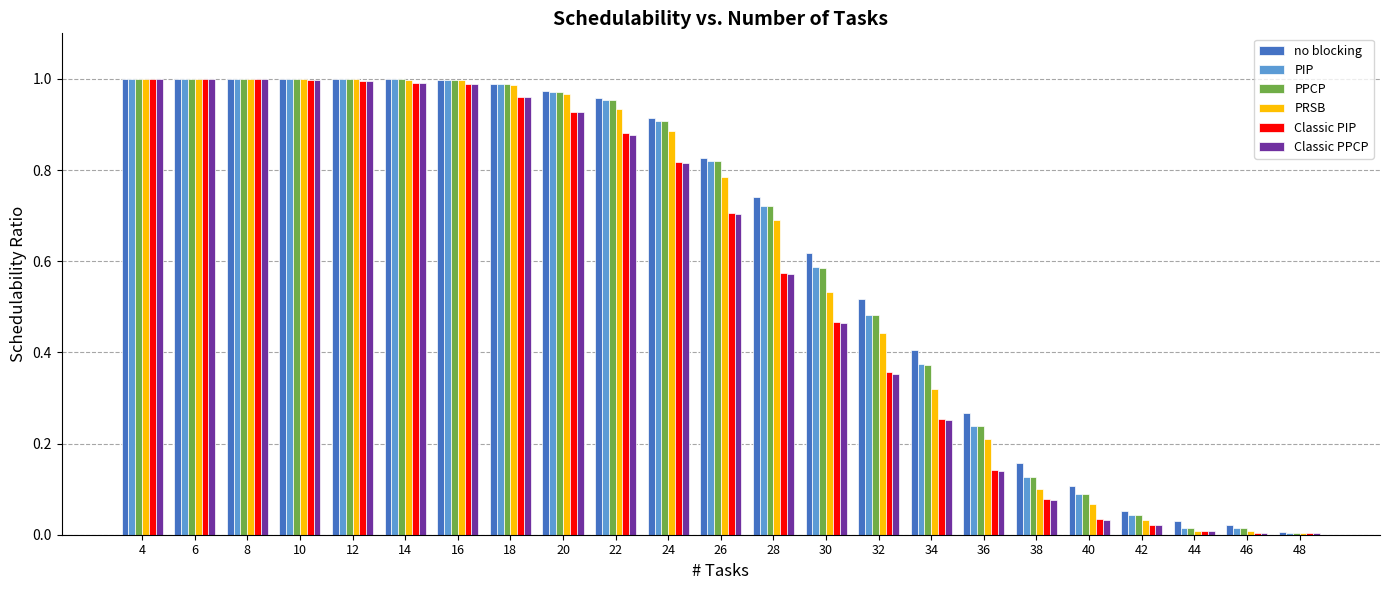

Which series changed the most between 10 and 32?

Classic PPCP